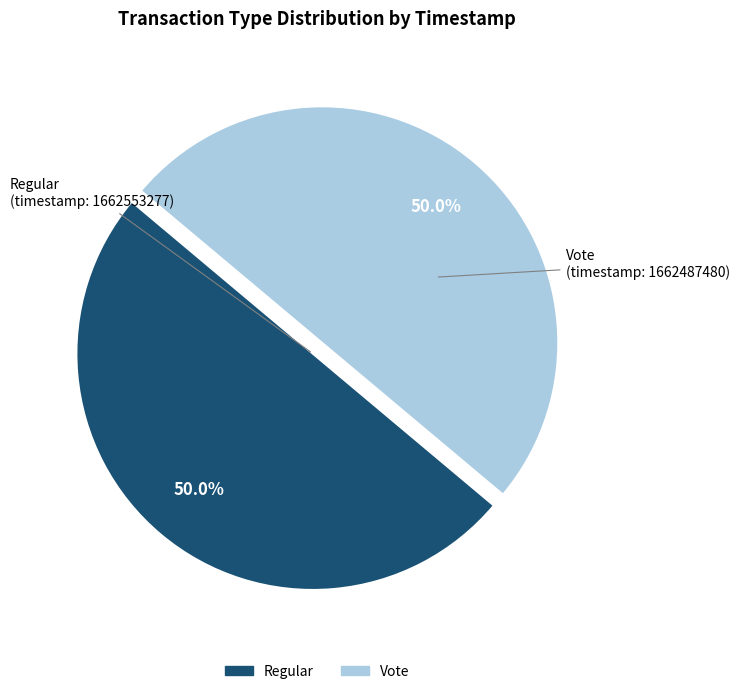

Approximately how many times larger is the value at Regular compared to Vote?

1.0